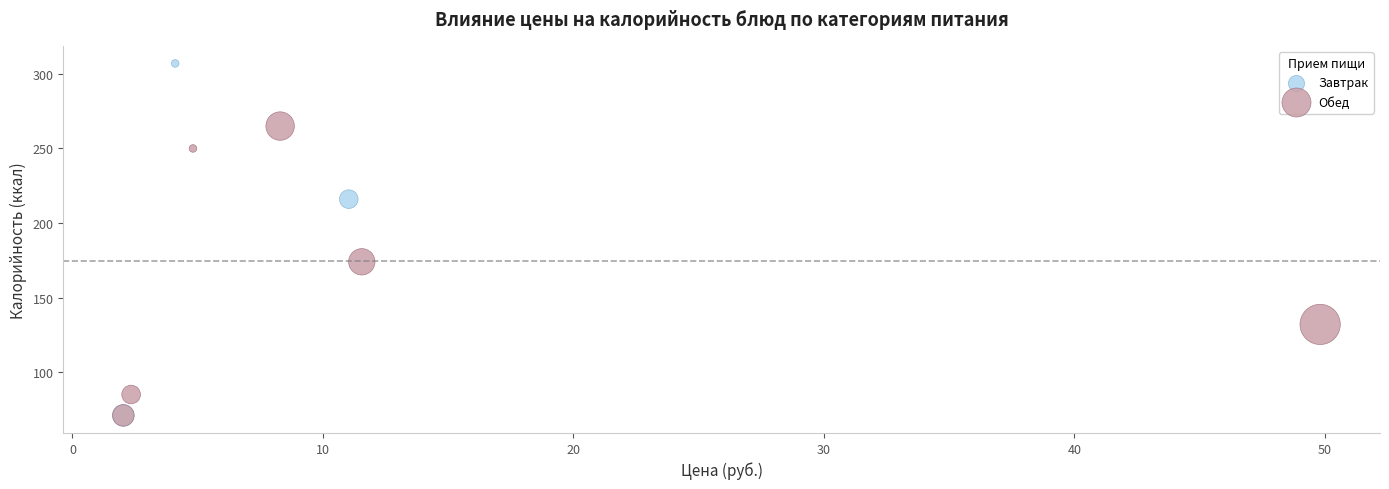

Which series has the widest spread of Y values?

Завтрак